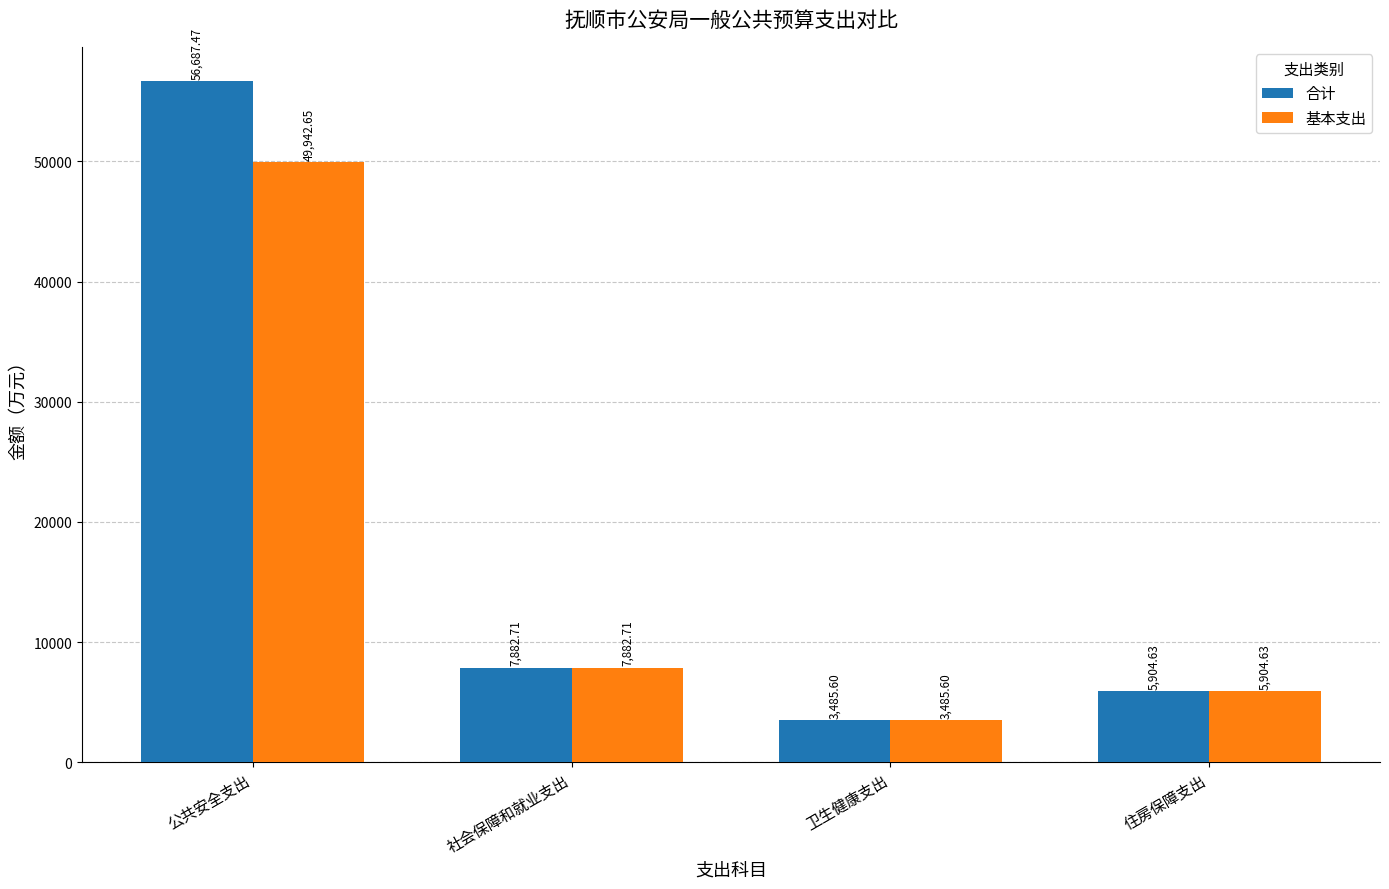

At how many categories does at least one series exceed 3799?

3